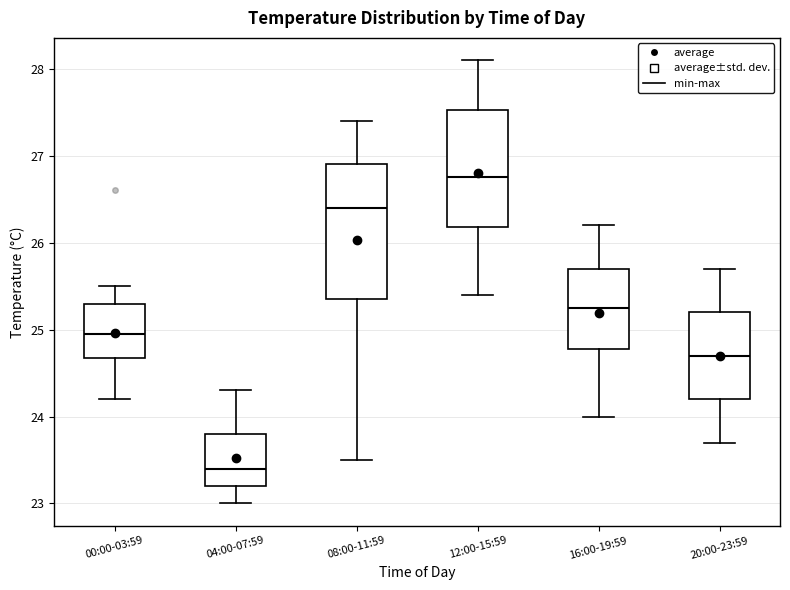

Where is the lower edge of the box for 12:00-15:59 on the y-axis? The values are not printed on the chart, so give them approximately, as read against the axis.

26.2